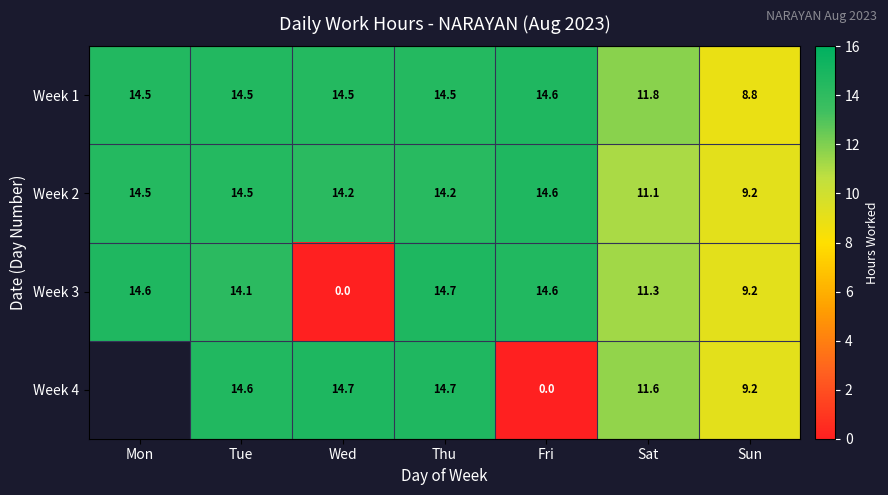

At which category is the sum across all series the highest?

Thu